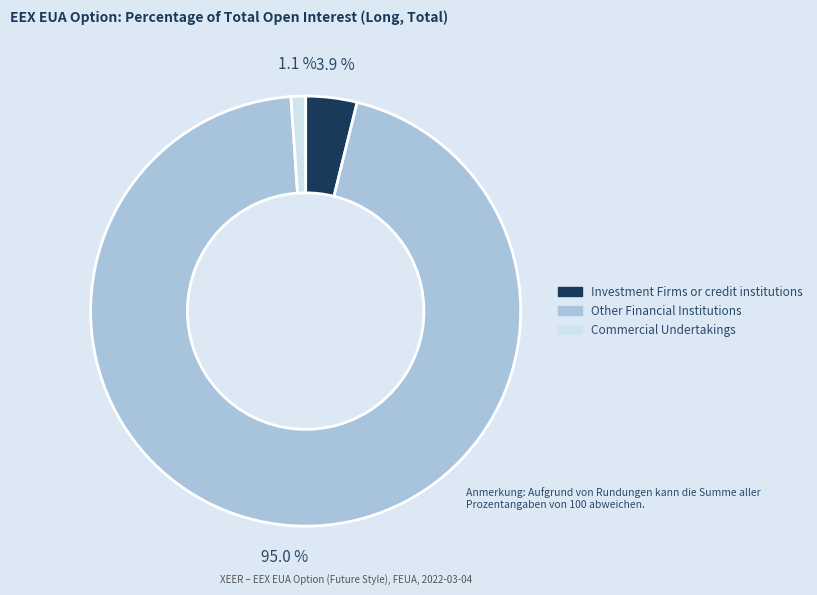

Is there a majority slice in this chart?

Yes